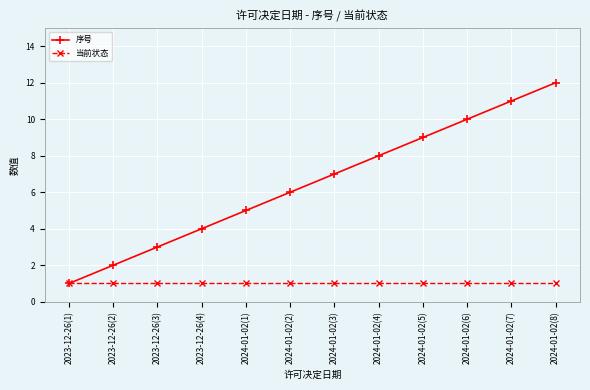

Does the chart have visible grid lines?

Yes